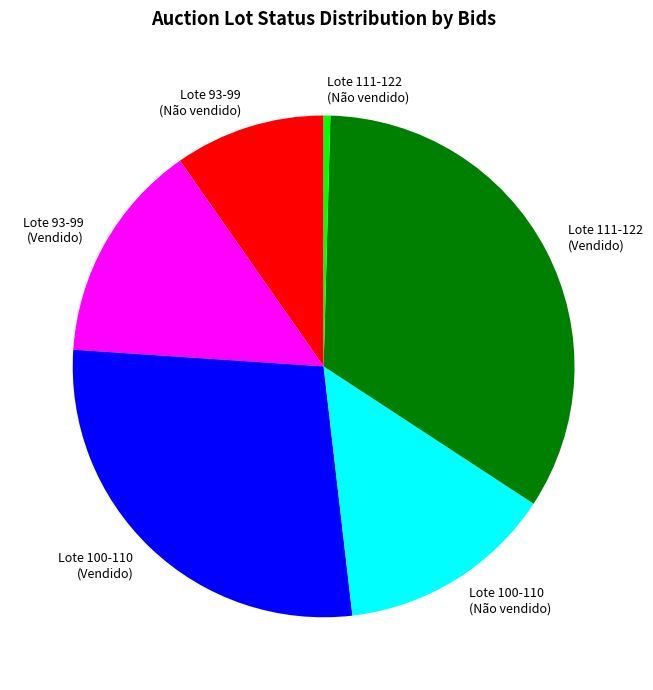

How many segments does this pie chart have?

6